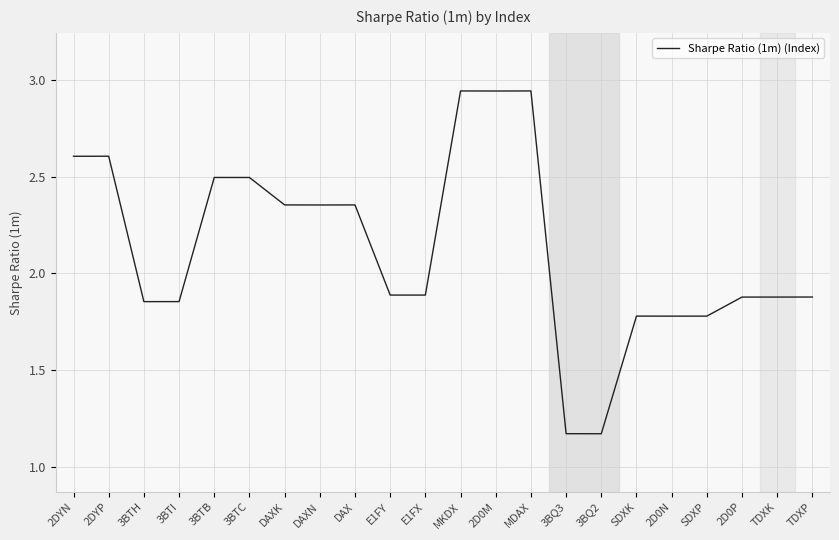

Does the chart have visible grid lines?

Yes